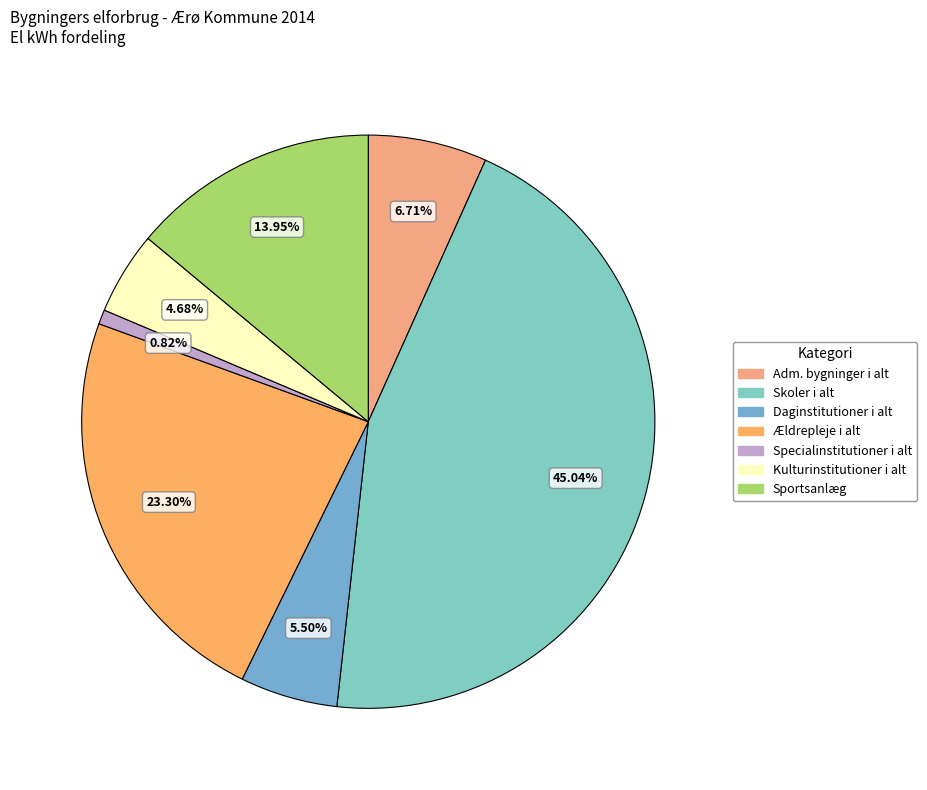

Is it true that Specialinstitutioner i alt is 1% of the pie?

True